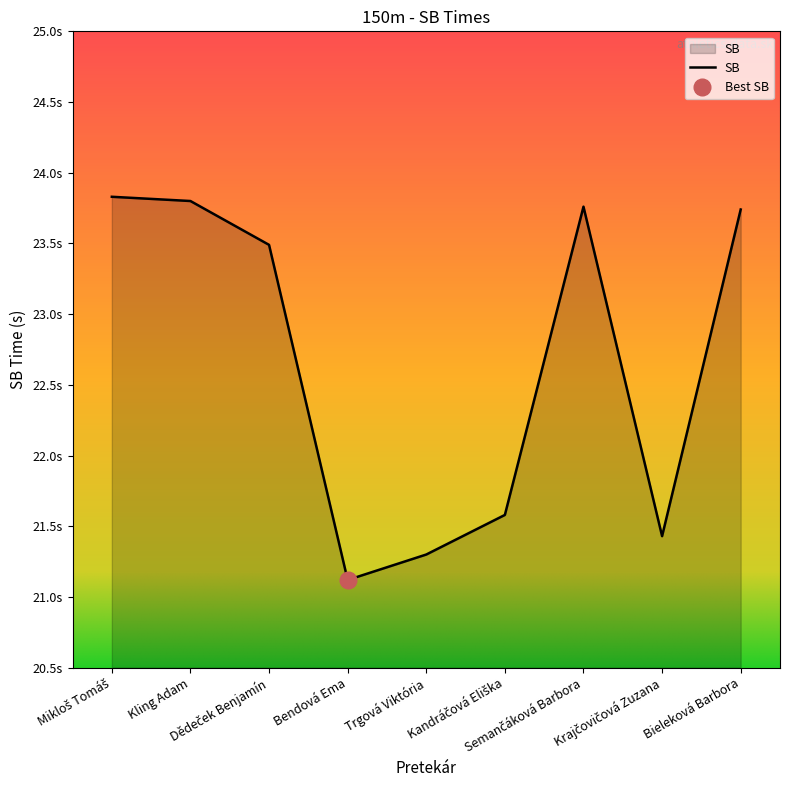

How many interior local peaks (higher than both neighbors) does the data have?

1